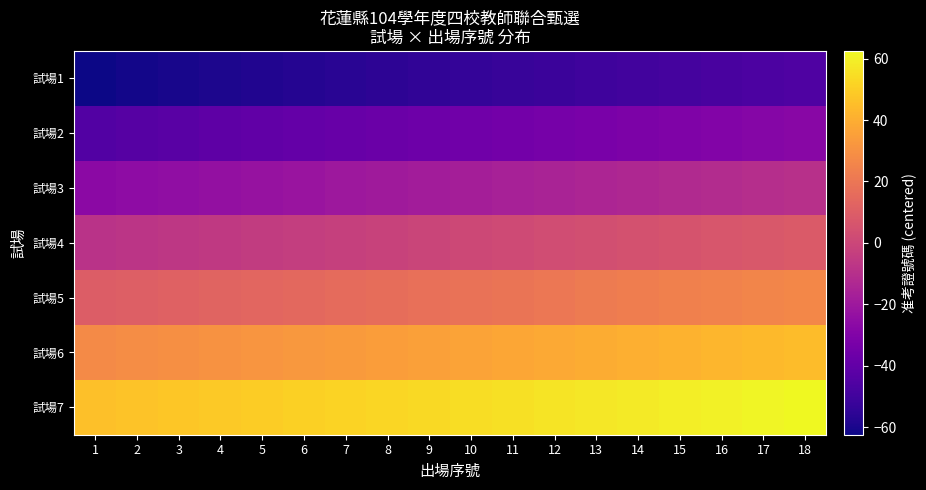

Reading right to left, transcribe all the data shown in this chart.

試場1: 18=-45.5	17=-46.5	16=-47.5	15=-48.5	14=-49.5	13=-50.5	12=-51.5	11=-52.5	10=-53.5	9=-54.5	8=-55.5	7=-56.5	6=-57.5	5=-58.5	4=-59.5	3=-60.5	2=-61.5	1=-62.5
試場2: 18=-27.5	17=-28.5	16=-29.5	15=-30.5	14=-31.5	13=-32.5	12=-33.5	11=-34.5	10=-35.5	9=-36.5	8=-37.5	7=-38.5	6=-39.5	5=-40.5	4=-41.5	3=-42.5	2=-43.5	1=-44.5
試場3: 18=-9.5	17=-10.5	16=-11.5	15=-12.5	14=-13.5	13=-14.5	12=-15.5	11=-16.5	10=-17.5	9=-18.5	8=-19.5	7=-20.5	6=-21.5	5=-22.5	4=-23.5	3=-24.5	2=-25.5	1=-26.5
試場4: 18=8.5	17=7.5	16=6.5	15=5.5	14=4.5	13=3.5	12=2.5	11=1.5	10=0.5	9=-0.5	8=-1.5	7=-2.5	6=-3.5	5=-4.5	4=-5.5	3=-6.5	2=-7.5	1=-8.5
試場5: 18=26.5	17=25.5	16=24.5	15=23.5	14=22.5	13=21.5	12=20.5	11=19.5	10=18.5	9=17.5	8=16.5	7=15.5	6=14.5	5=13.5	4=12.5	3=11.5	2=10.5	1=9.5
試場6: 18=44.5	17=43.5	16=42.5	15=41.5	14=40.5	13=39.5	12=38.5	11=37.5	10=36.5	9=35.5	8=34.5	7=33.5	6=32.5	5=31.5	4=30.5	3=29.5	2=28.5	1=27.5
試場7: 18=62.5	17=61.5	16=60.5	15=59.5	14=58.5	13=57.5	12=56.5	11=55.5	10=54.5	9=53.5	8=52.5	7=51.5	6=50.5	5=49.5	4=48.5	3=47.5	2=46.5	1=45.5